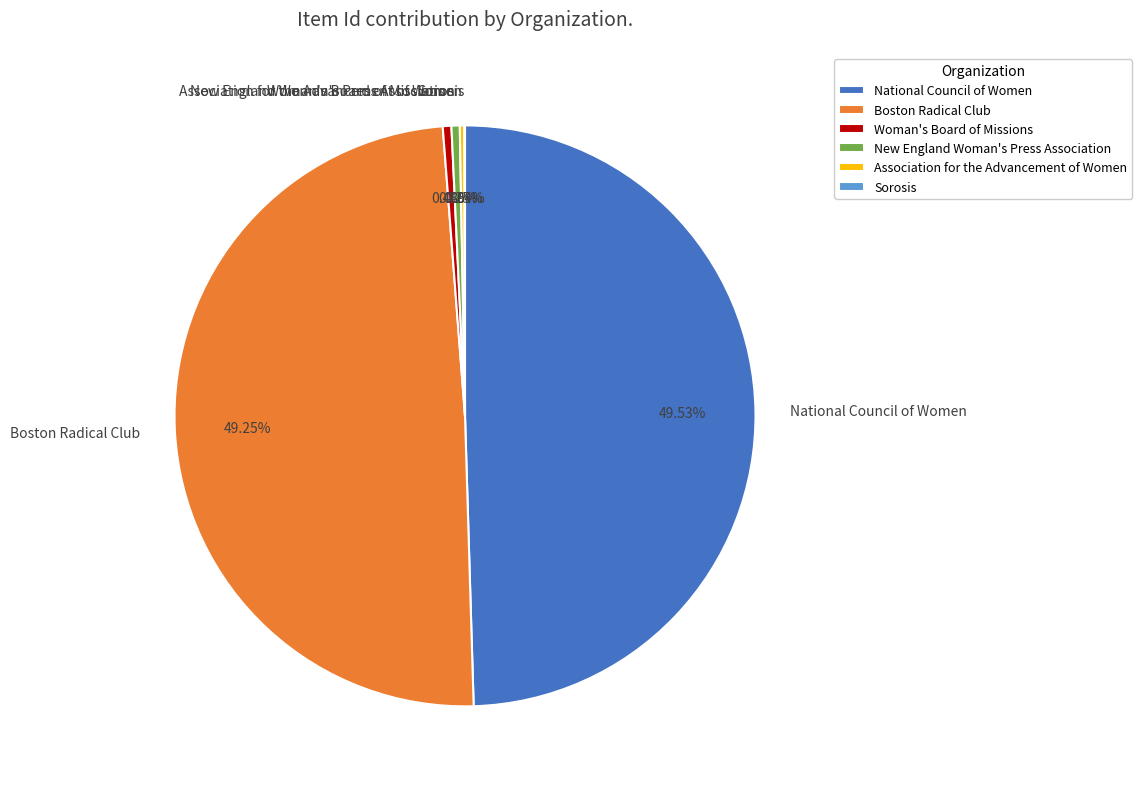

Does Boston Radical Club account for over 50% of the chart?

No